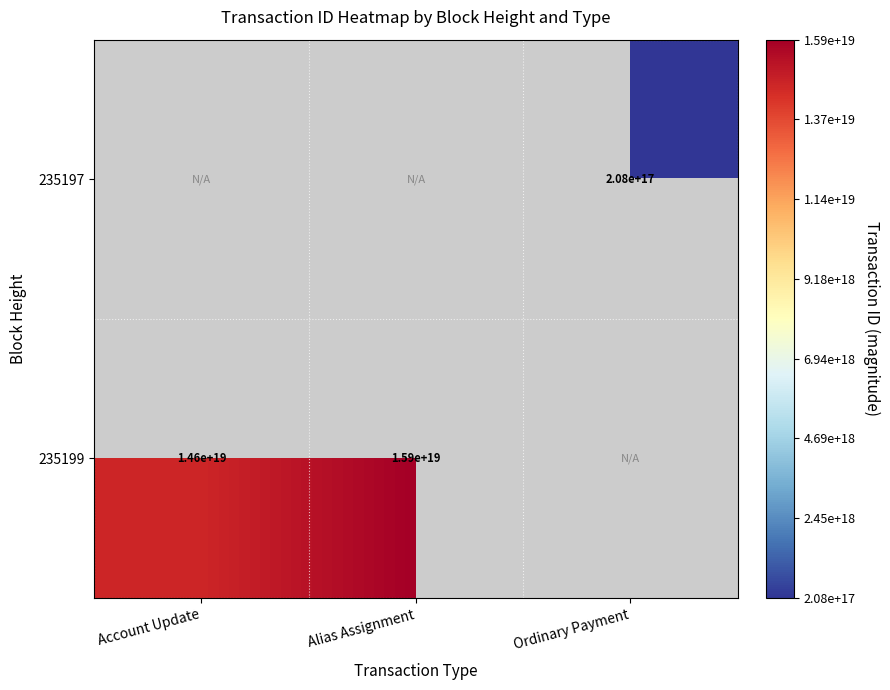

True or false: 235199 has a value of 14600000000000000000 at Account Update.

True